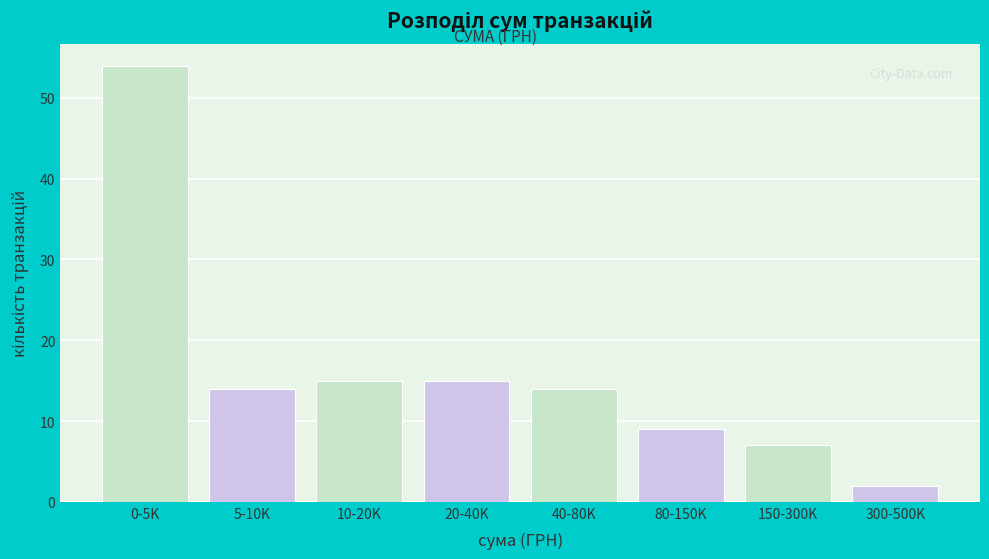

Reading left to right, list all the values displayed in this chart.

54	14	15	15	14	9	7	2